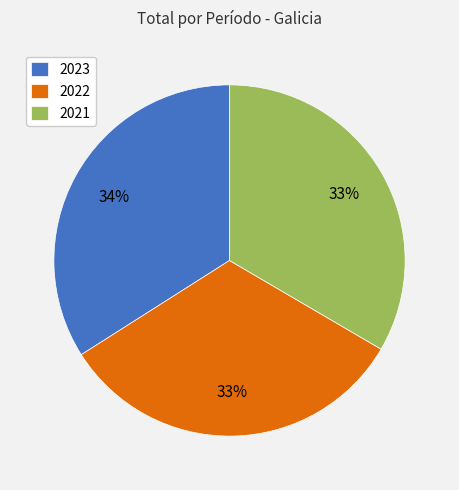

What is the smallest slice in the pie chart?

2022